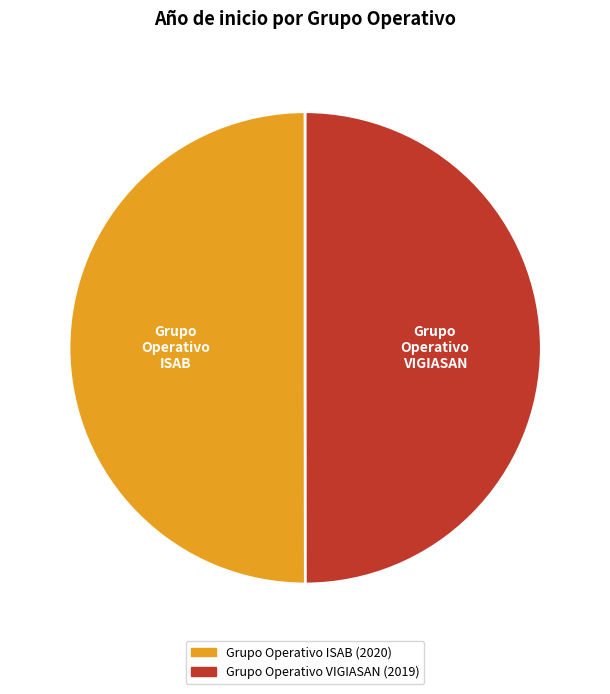

Do Grupo Operativo VIGIASAN (2019) and Grupo Operativo ISAB (2020) together represent more than half of the pie?

Yes